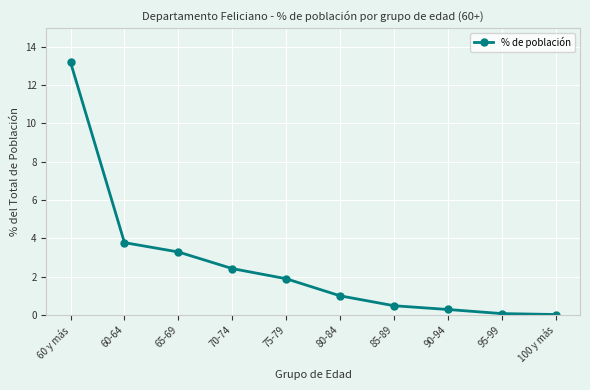

The chart shows a value of 5.2 at 60-64. True or false?

False